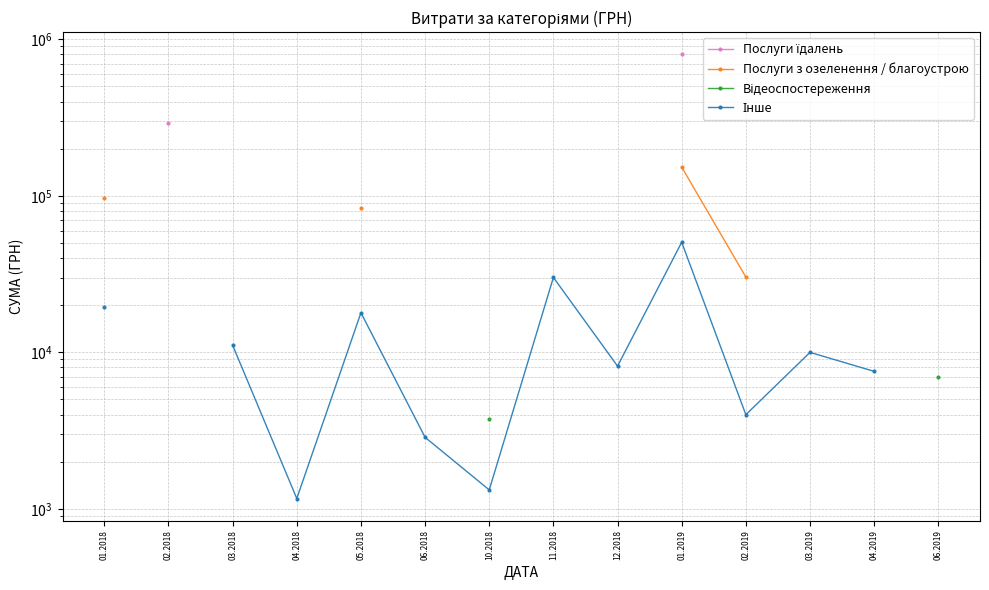

What is the lowest value of the Інше series?

1162.7